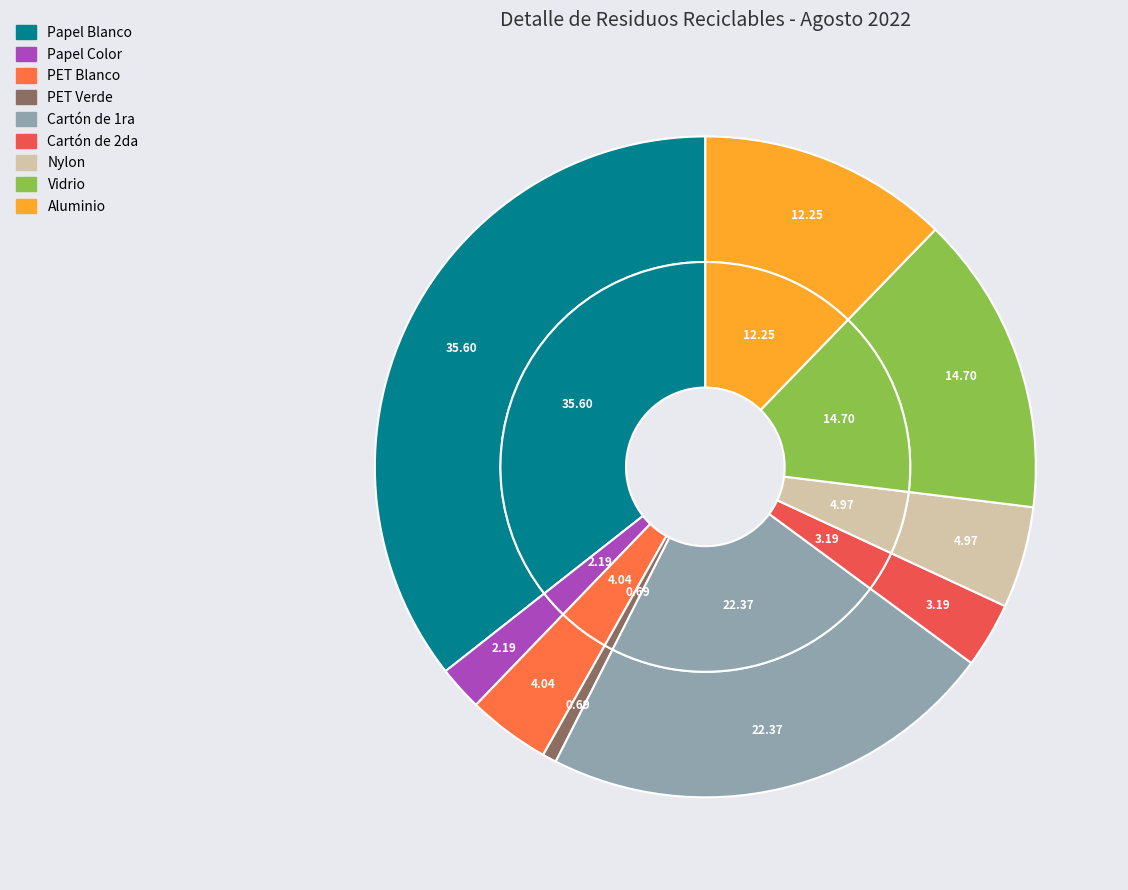

To the nearest percent, what is the combined percentage of Vidrio and PET Verde?

15%